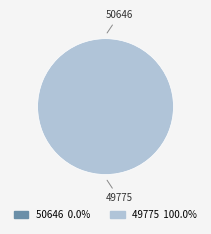

The 49775 slice represents 100% of the pie. True or false?

True